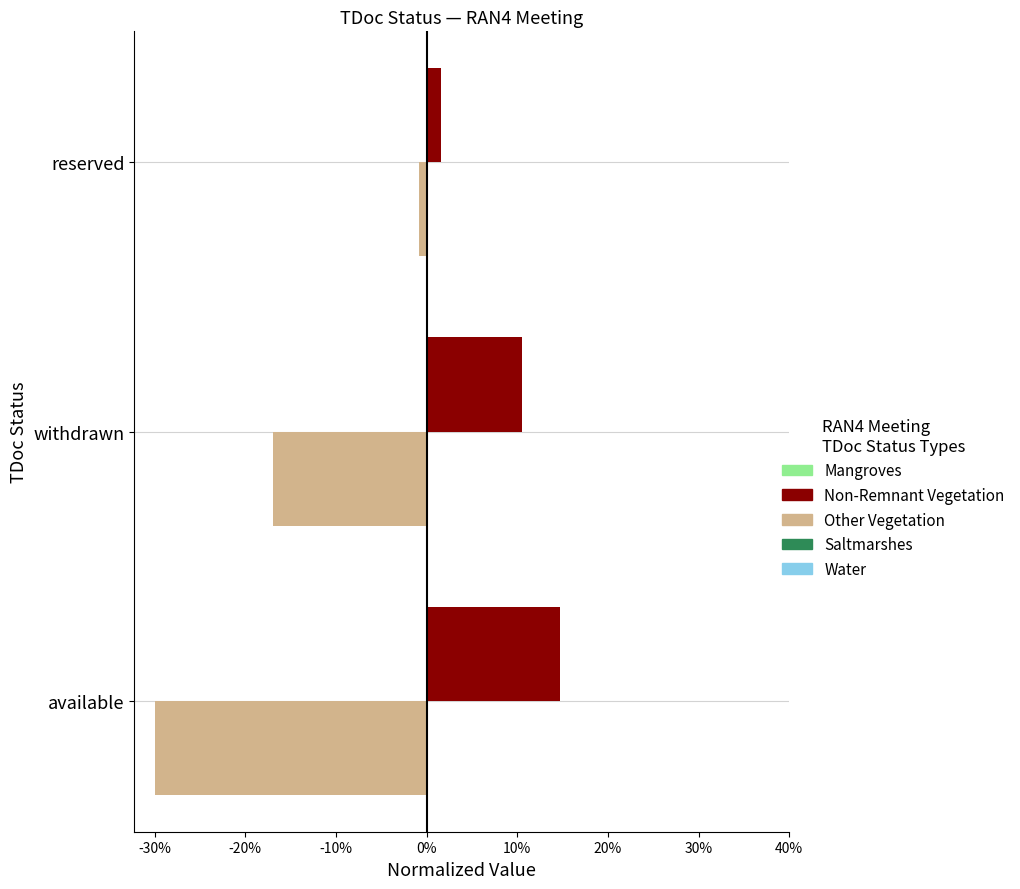

What is the sum of all Other Vegetation values?

-0.5